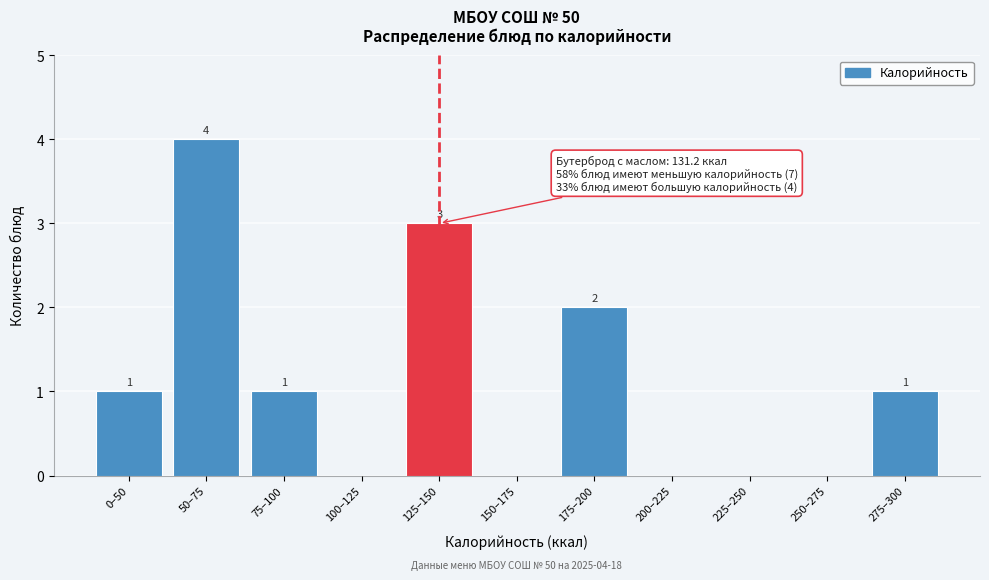

Reading left to right, list all the values displayed in this chart.

0–50=1	50–75=4	75–100=1	100–125=0	125–150=3	150–175=0	175–200=2	200–225=0	225–250=0	250–275=0	275–300=1